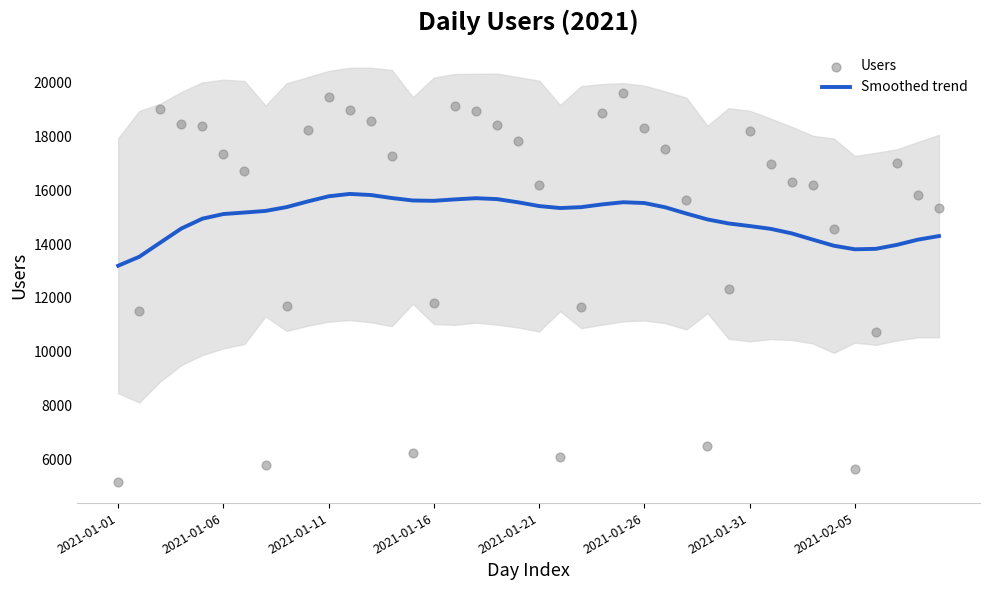

Is the value of Users at 31 greater than the value of Smoothed trend at 38?

Yes